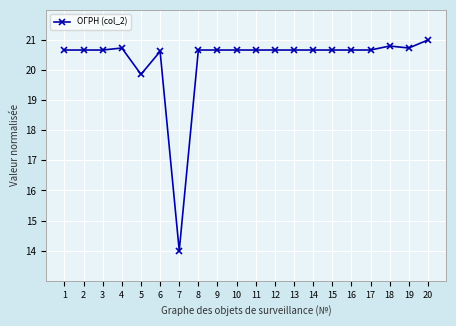

Does the chart have visible grid lines?

Yes